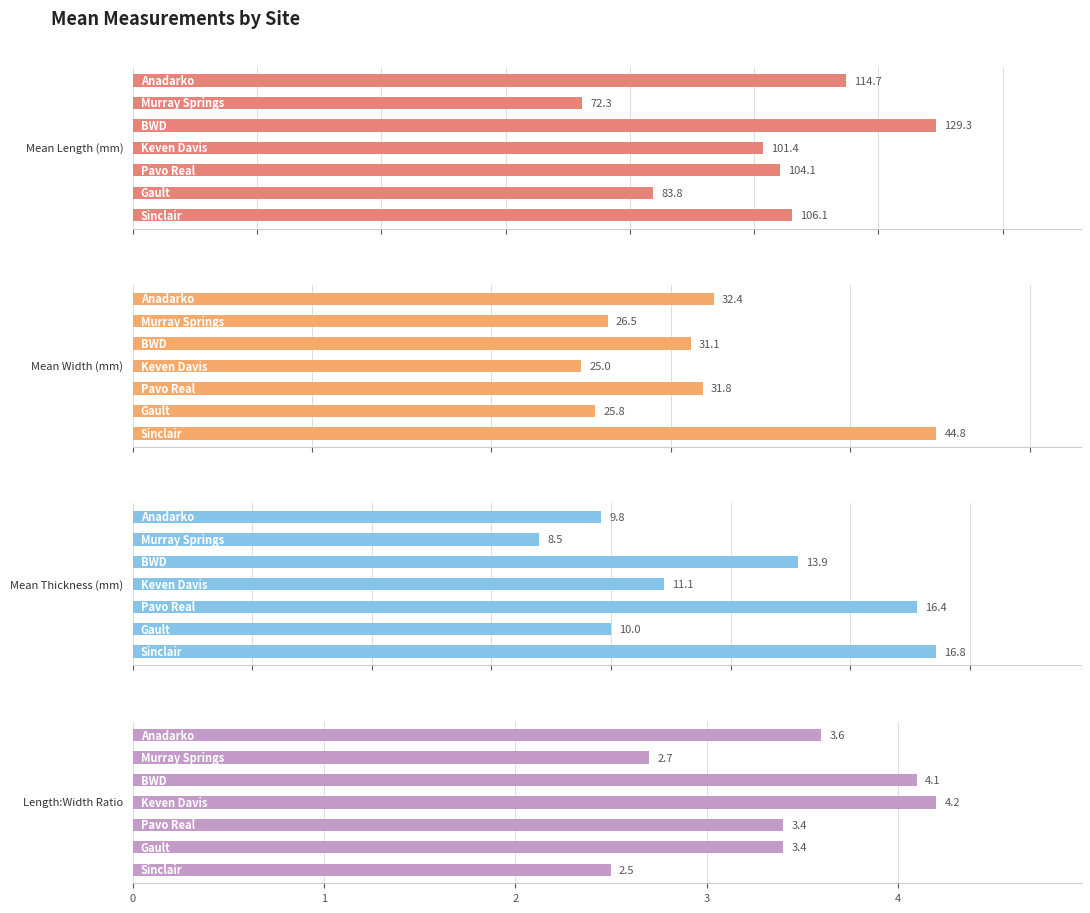

Are the bars horizontal?

Yes